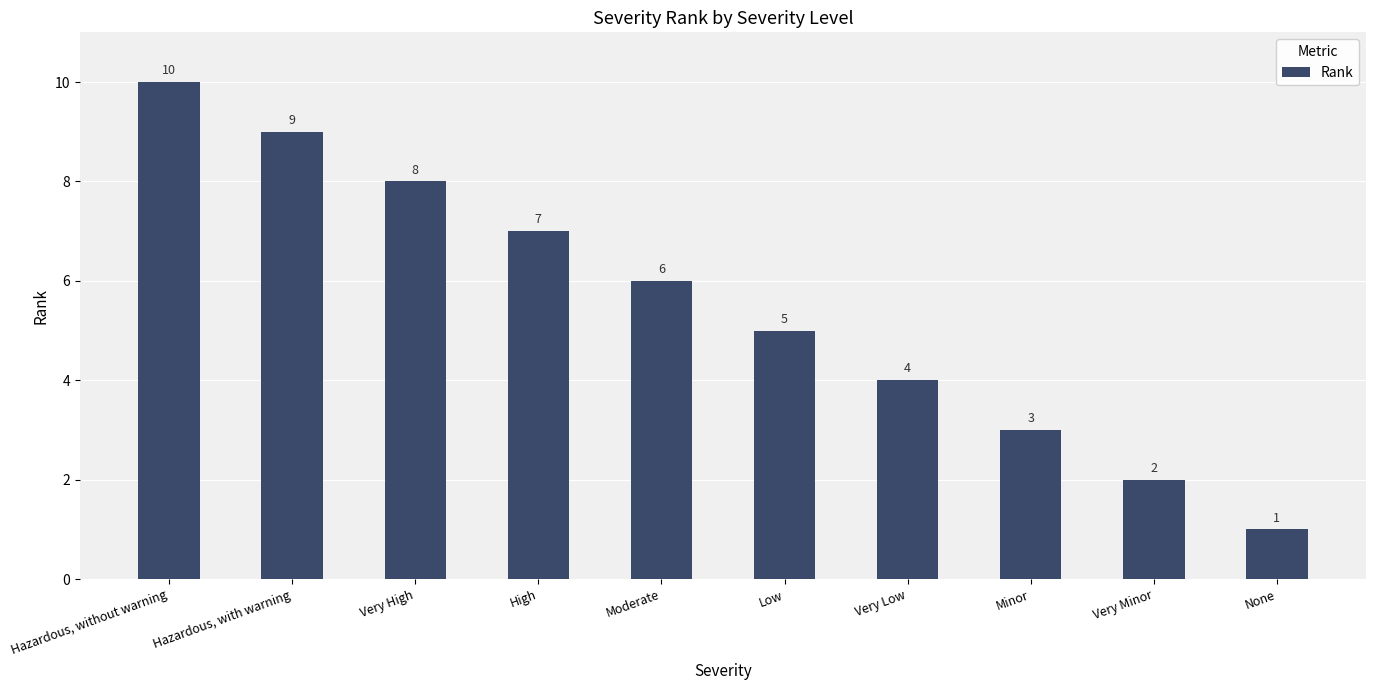

Reading left to right, list all the values displayed in this chart.

10	9	8	7	6	5	4	3	2	1